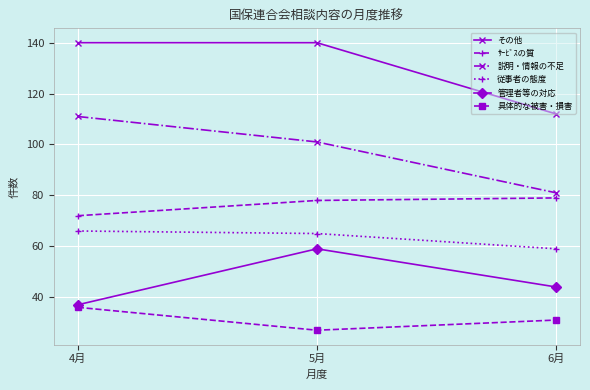

At which label is 具体的な被害・損害 closest to 31?

6月